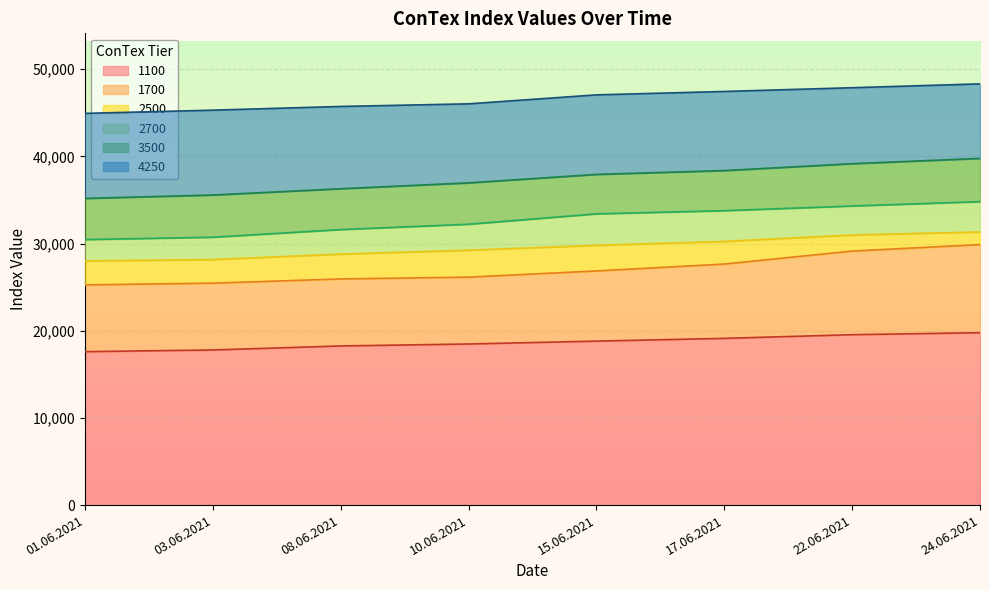

What is the sum of all 1700 values?

216374